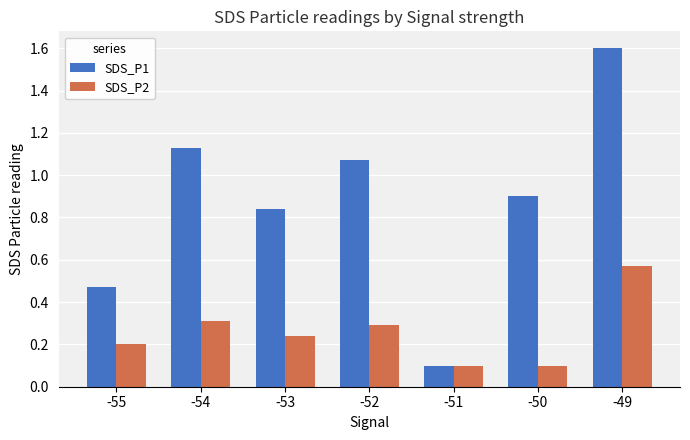

Rank the series at -55 from lowest to highest value.

SDS_P2, SDS_P1